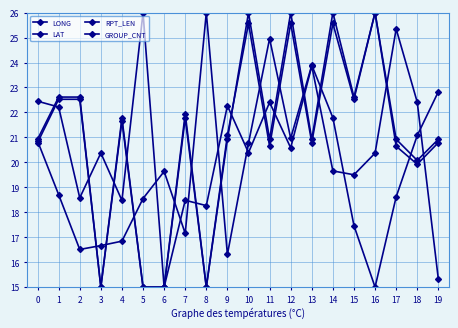

At how many categories does at least one series exceed 17?

20